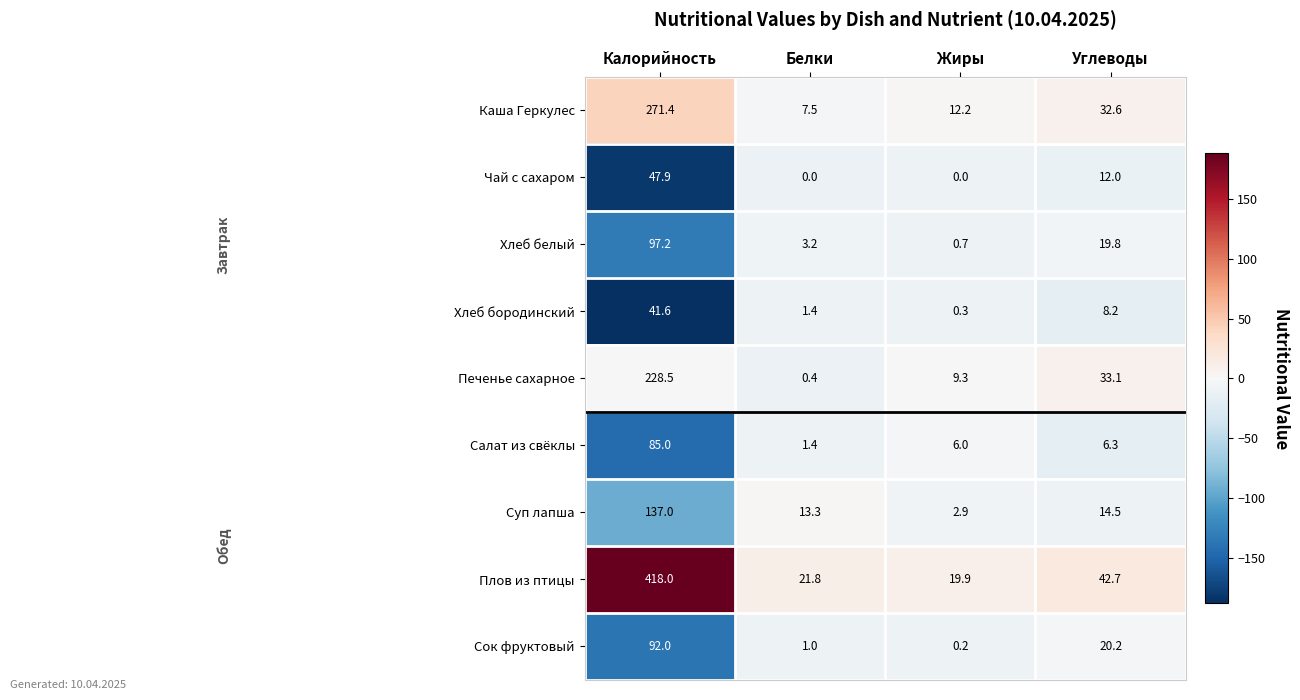

Is it true that Сок фруктовый equals 1.7 at Белки?

False